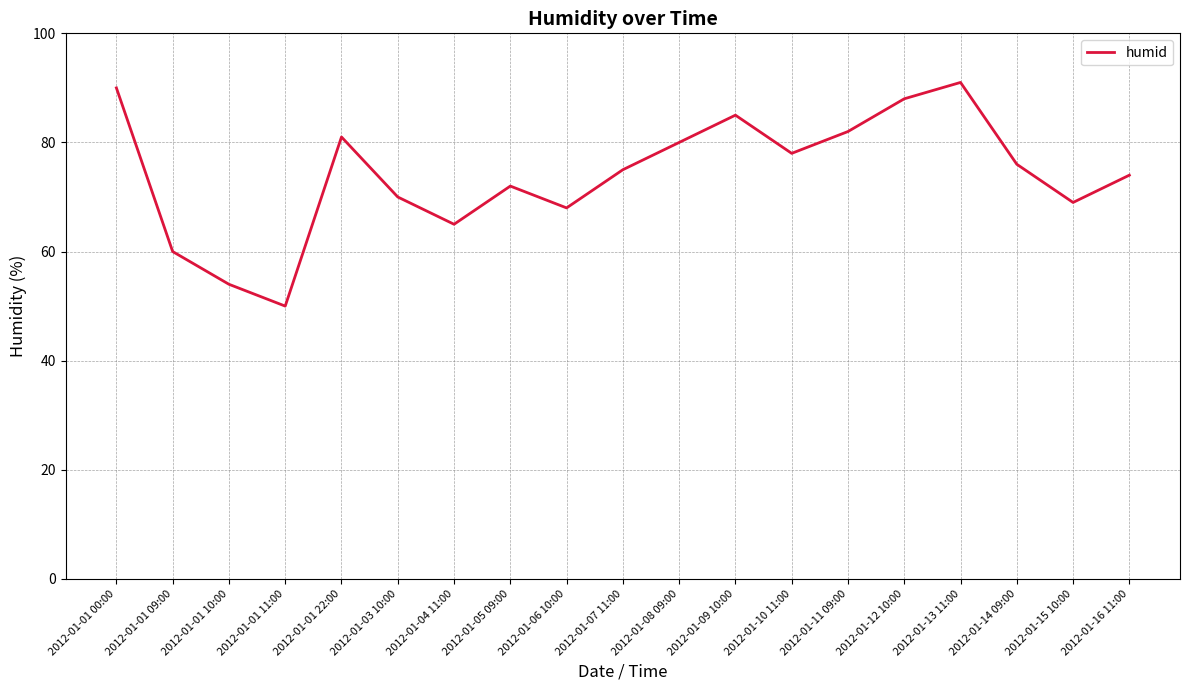

What position from the right is 2012-01-01 09:00?

18